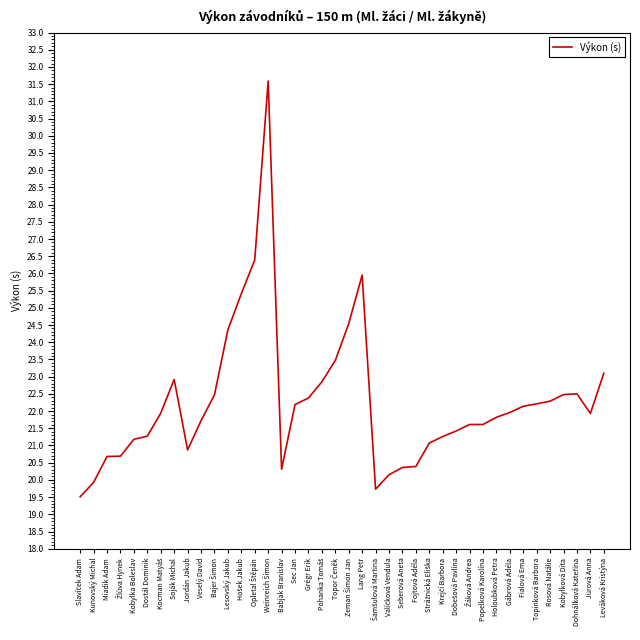

True or false: the data shows 20.4 at Seberová Aneta.

True